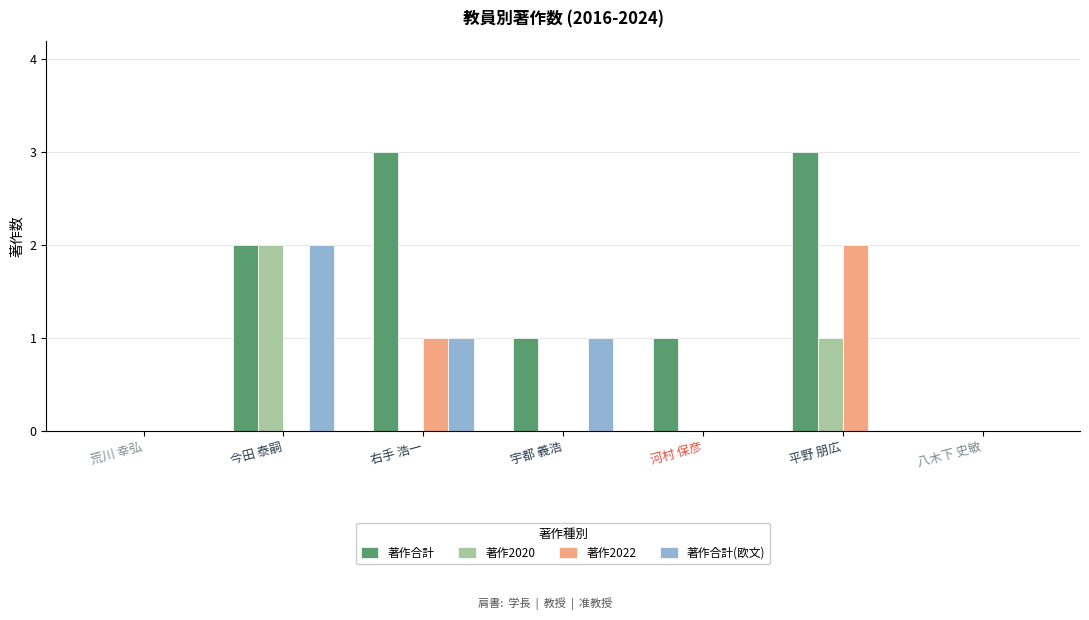

What is the sum of the 著作2020 values at 荒川 幸弘 and 今田 泰嗣?

2